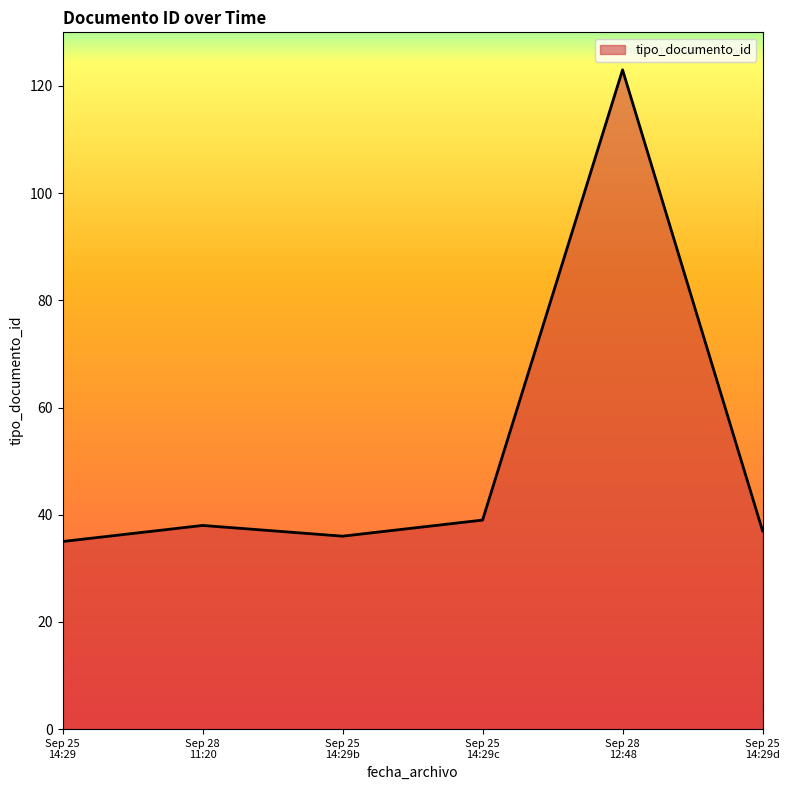

What is the sum of all values?

308